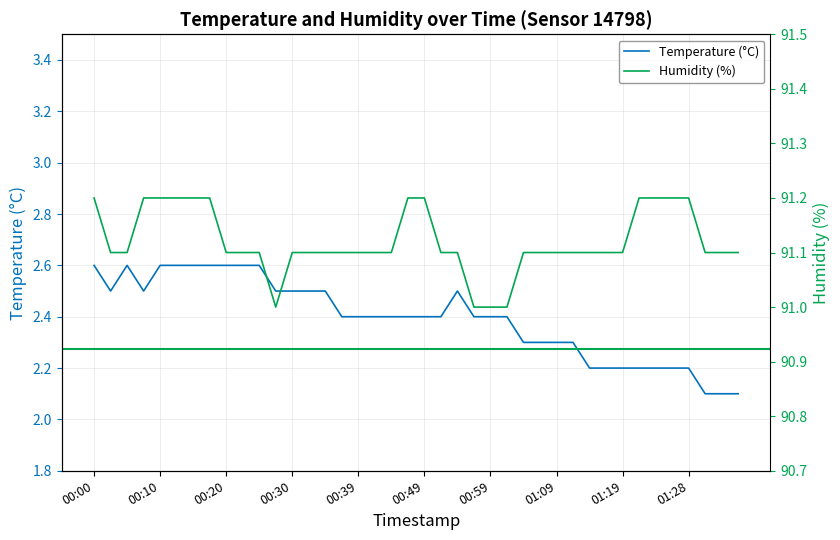

How many lines are shown in the chart?

2